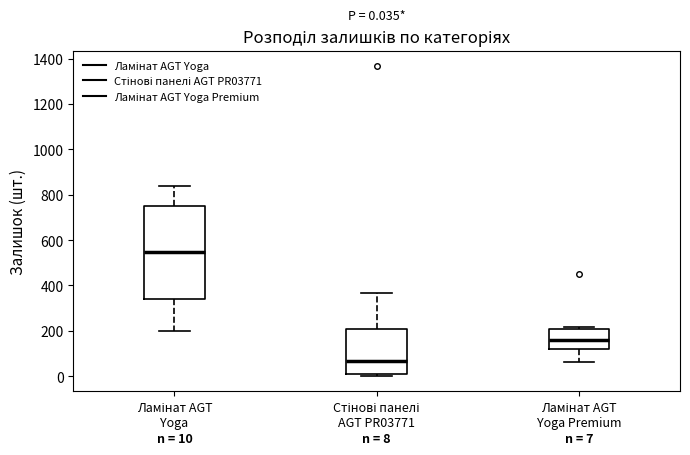

Which box's median line is the lowest?

Стінові панелі AGT PR03771